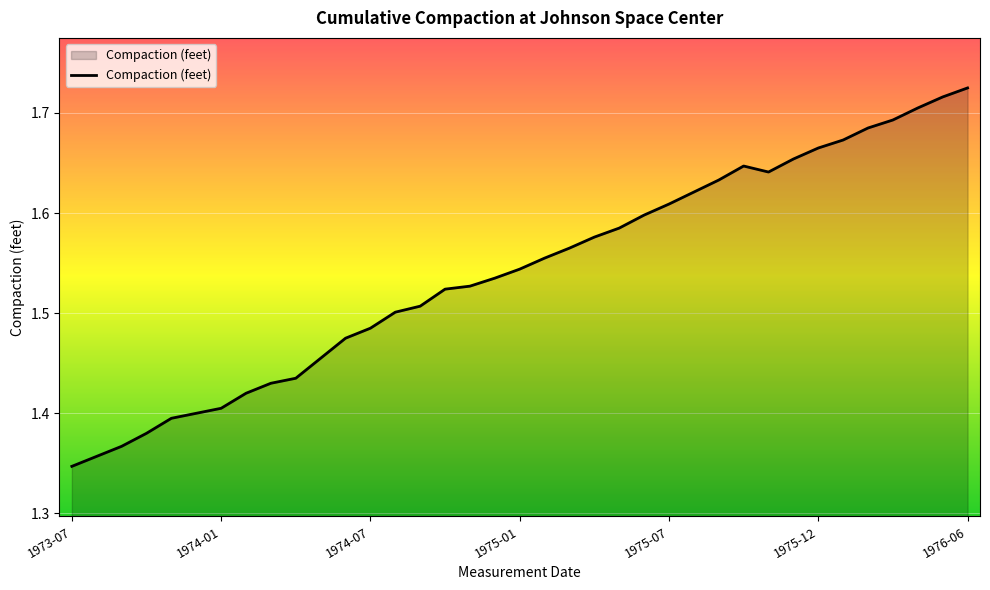

Does the chart have visible grid lines?

Yes